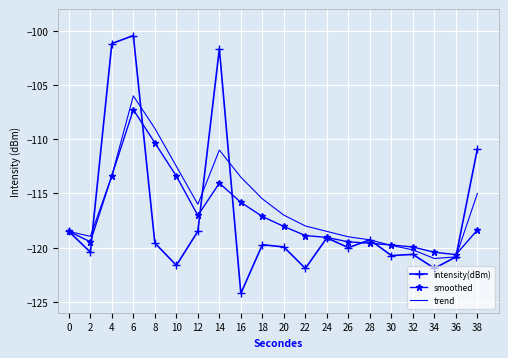

Which series ends up on top after the final intersection of smoothed and trend?

trend